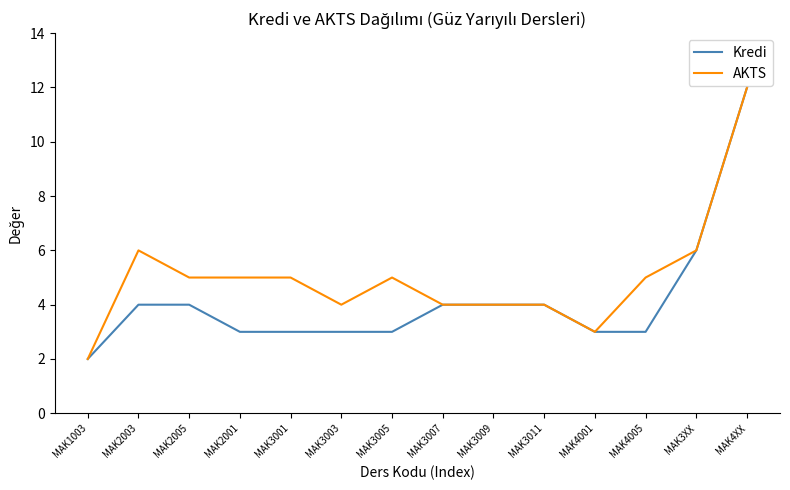

The Kredi series shows 4 at MAK3011. True or false?

True